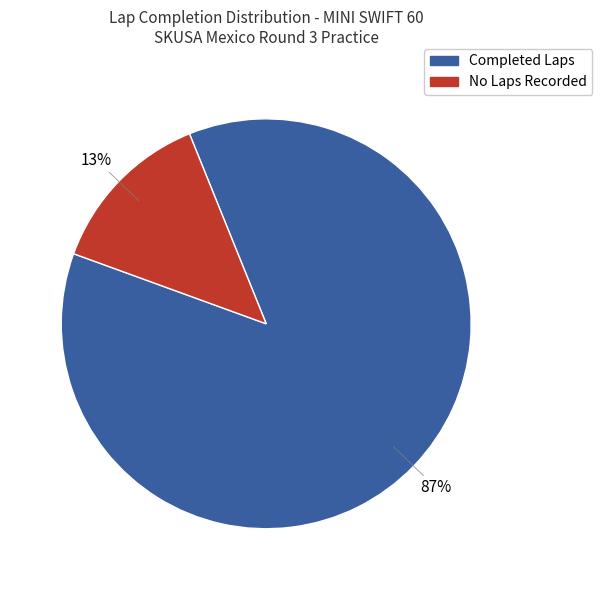

Is there a majority slice in this chart?

Yes